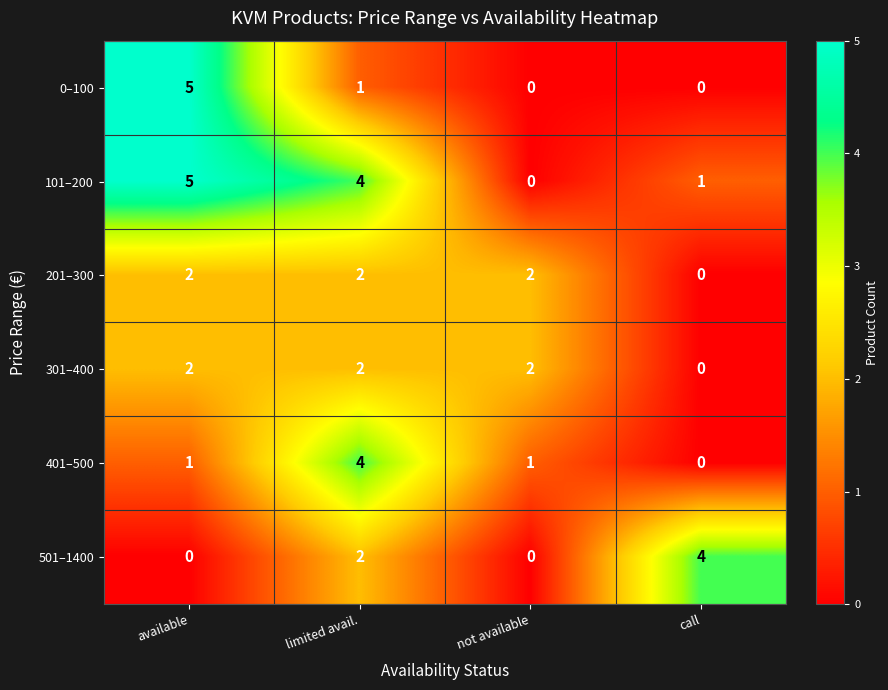

Reading left to right, what are all the values shown in this chart?

0–100: available=5	limited avail.=1	not available=0	call=0
101–200: available=5	limited avail.=4	not available=0	call=1
201–300: available=2	limited avail.=2	not available=2	call=0
301–400: available=2	limited avail.=2	not available=2	call=0
401–500: available=1	limited avail.=4	not available=1	call=0
501–1400: available=0	limited avail.=2	not available=0	call=4